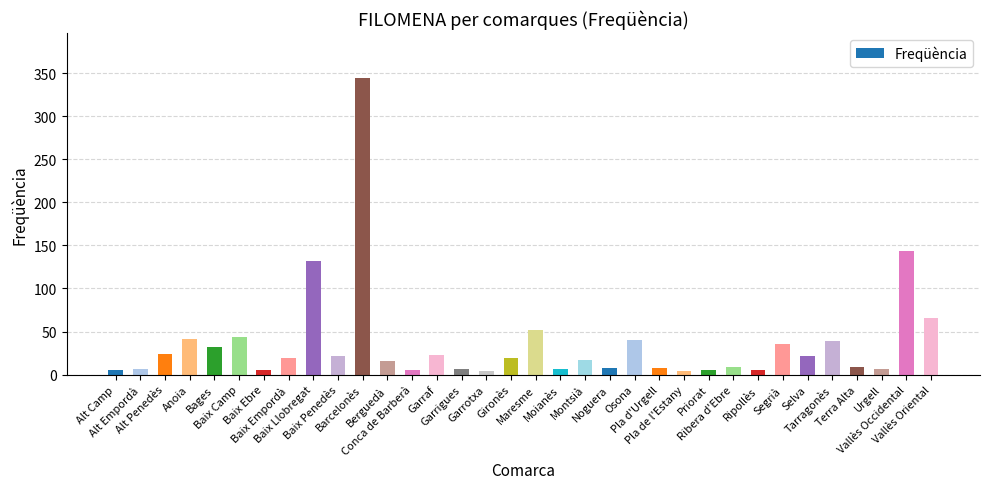

Which category has the highest value across all series?

Barcelonès